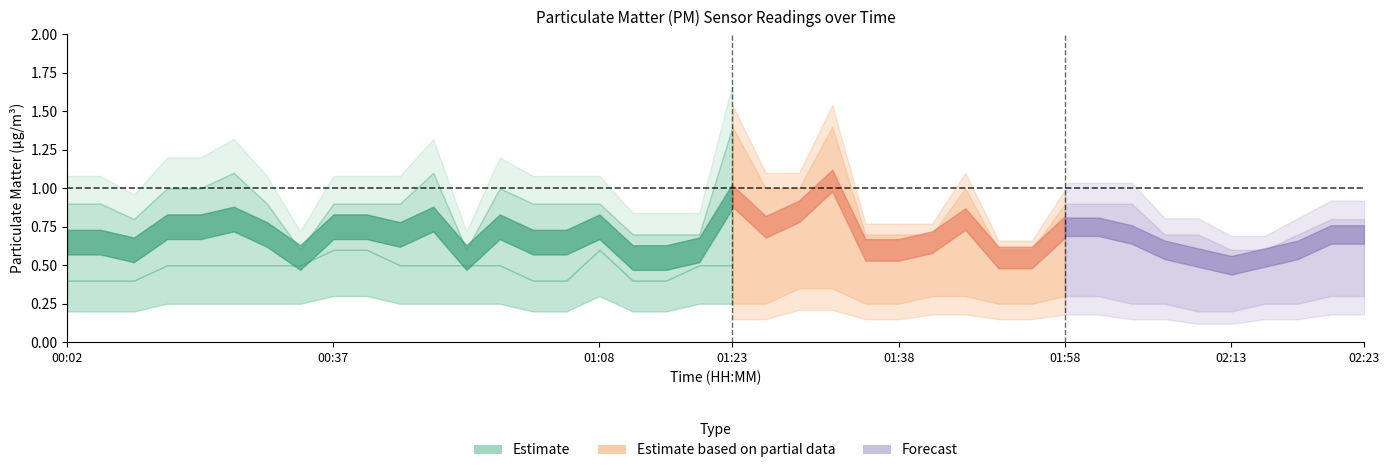

How many lines are shown in the chart?

2